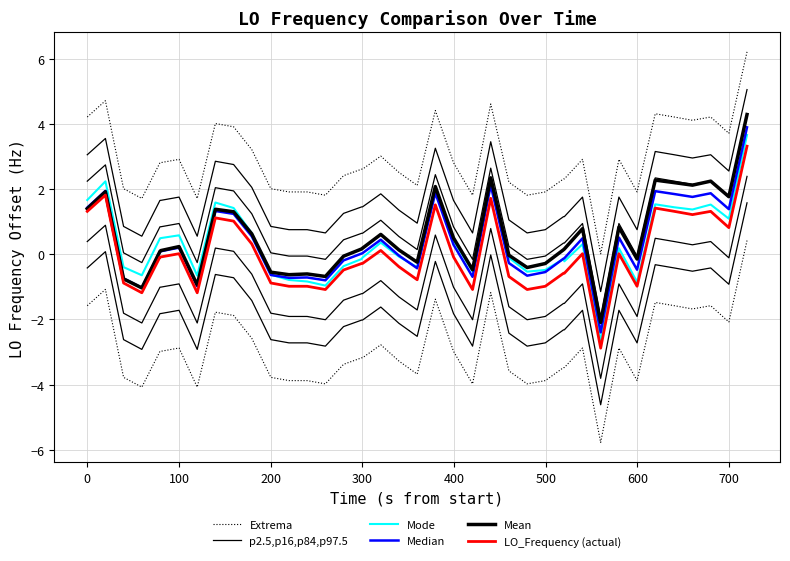

How many distinct data groups are displayed?

6